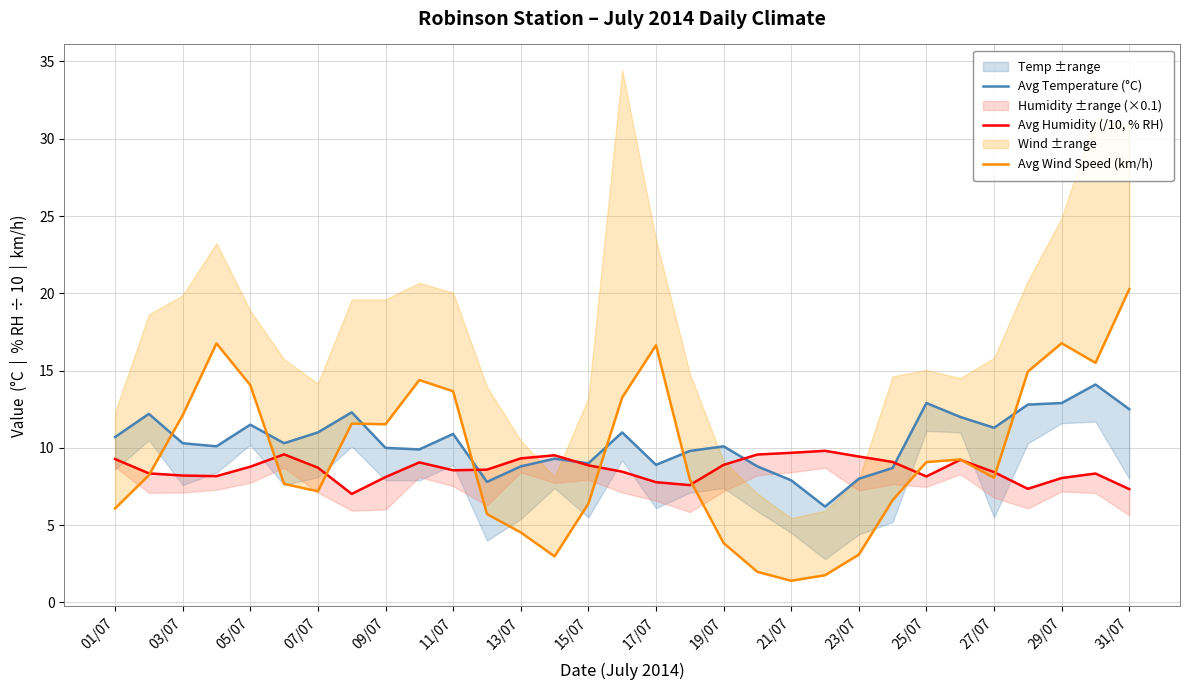

At which label does Avg Temperature (°C) first exceed 10?

01/07